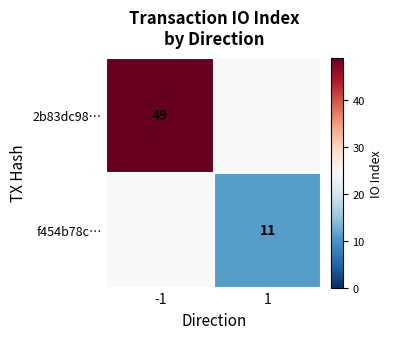

What is the greatest value displayed?

49.0